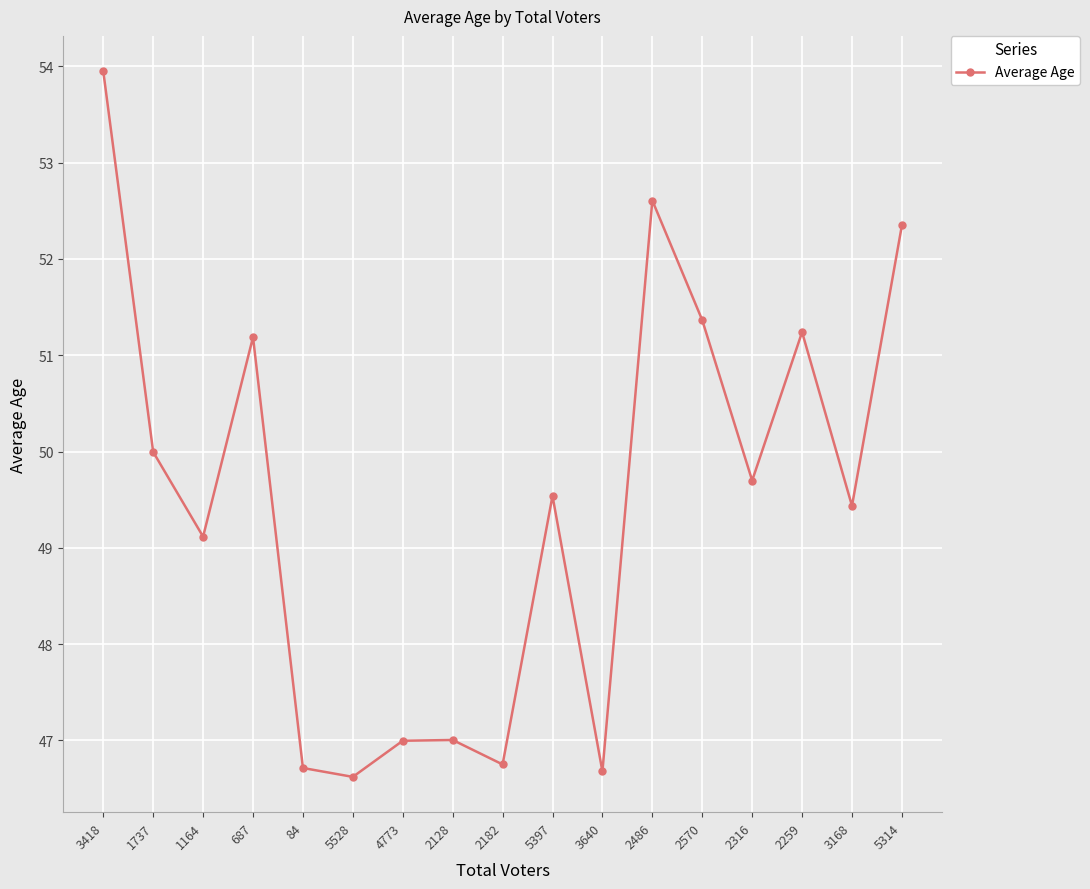

What is the approximate value at 2182?

46.8